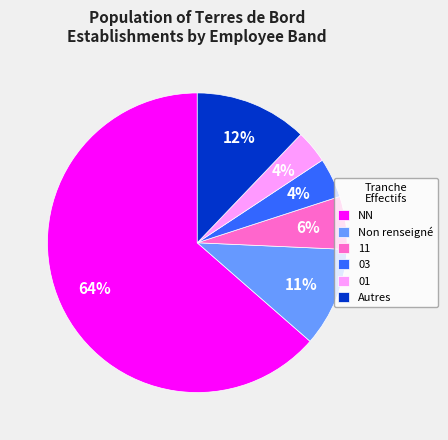

To the nearest percent, what percentage of the pie is Autres?

12%